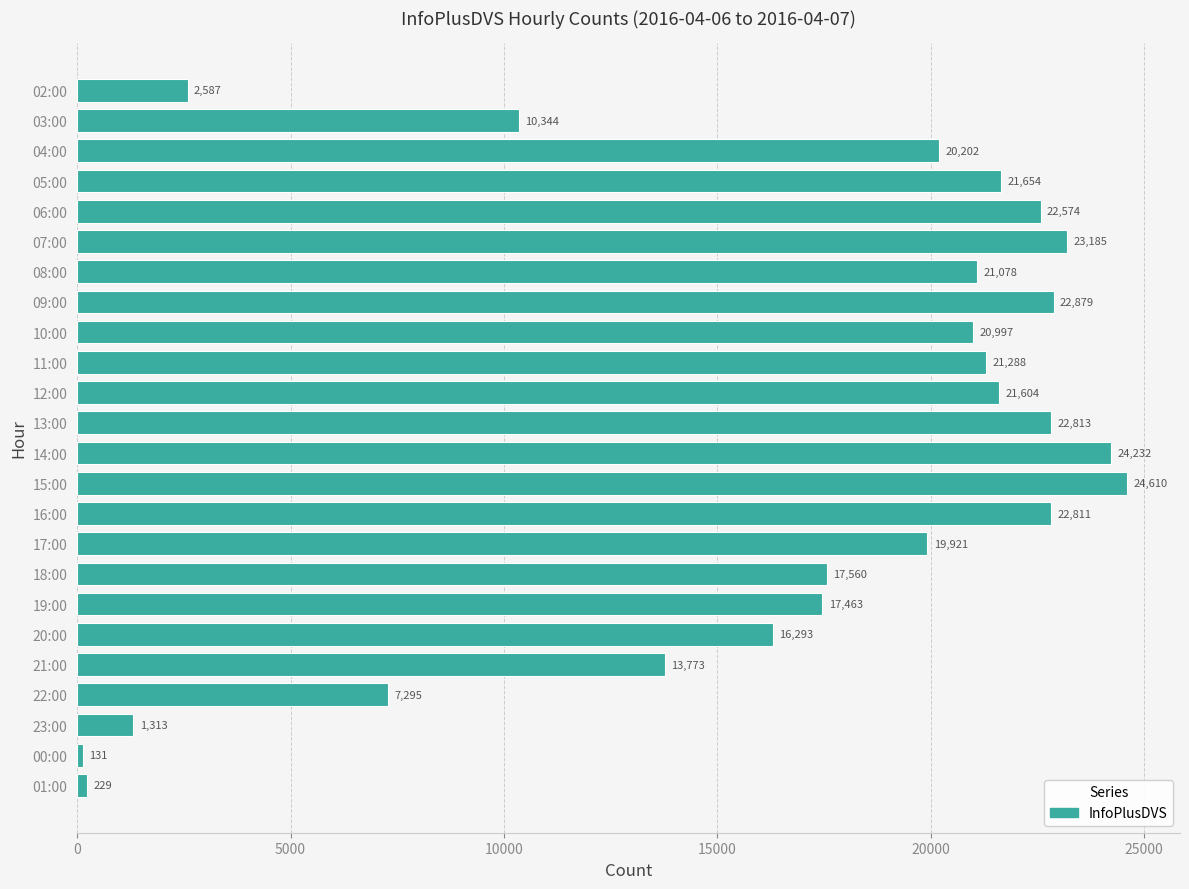

At which category does the chart reach its minimum across all series?

00:00